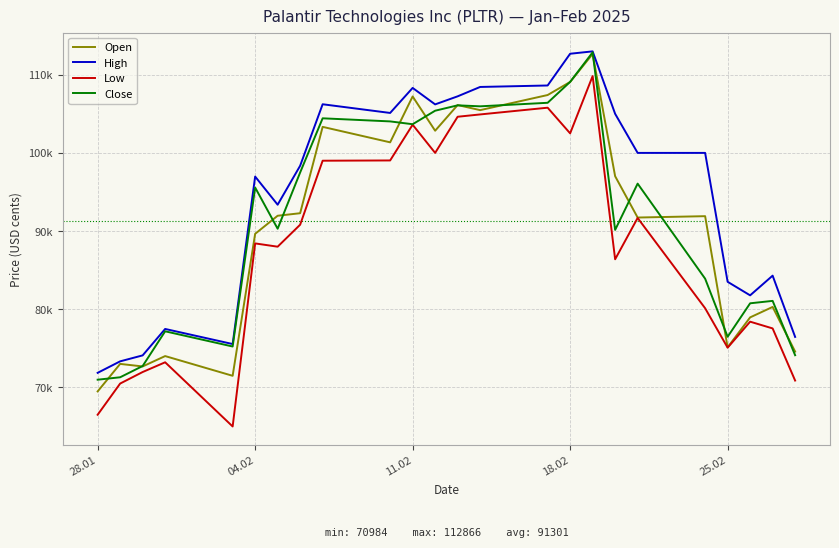

Does the chart have visible grid lines?

Yes